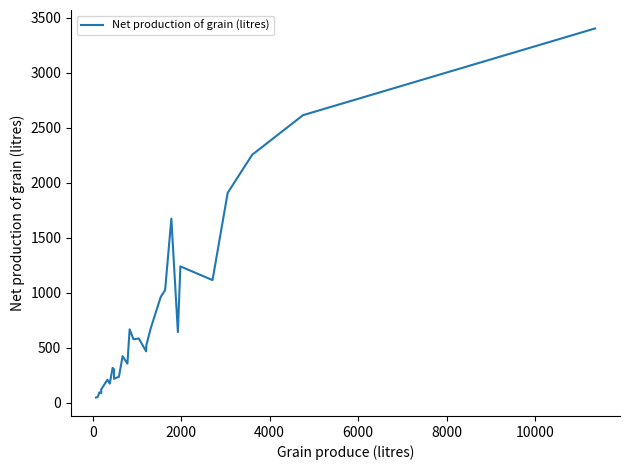

What is the difference between the maximum and minimum values?

3353.9